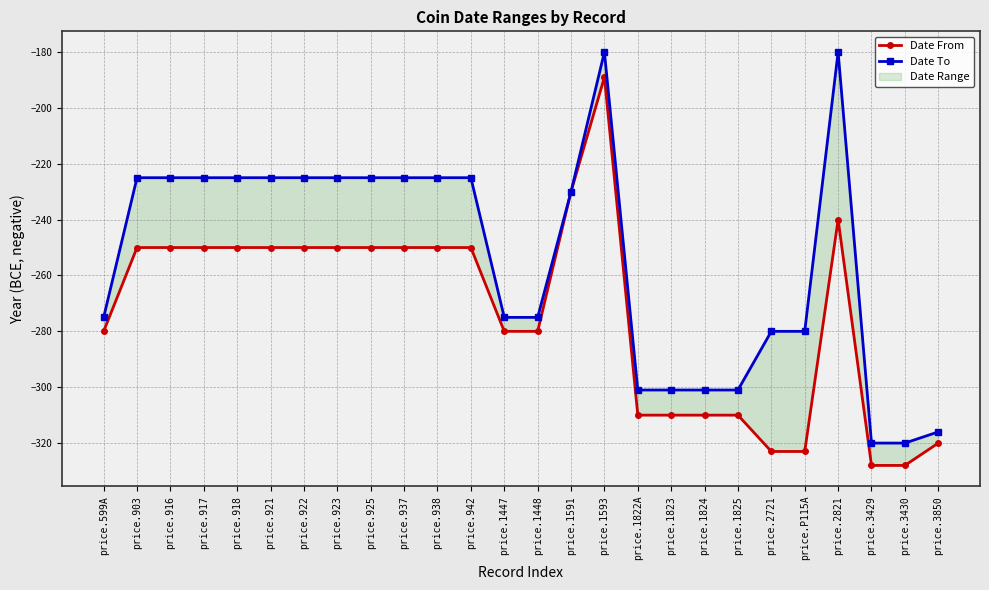

What is the highest value of the Date To series?

-180